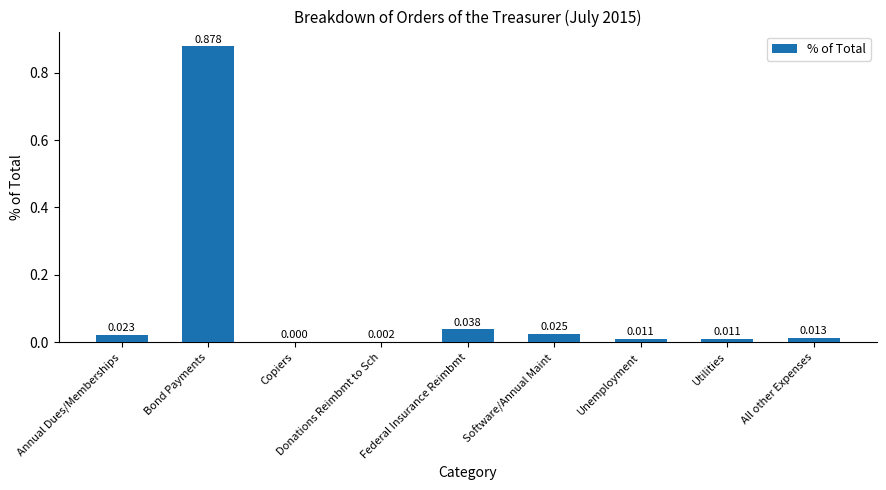

Between Software/Annual Maint and Federal Insurance Reimbmt, which is larger?

Federal Insurance Reimbmt